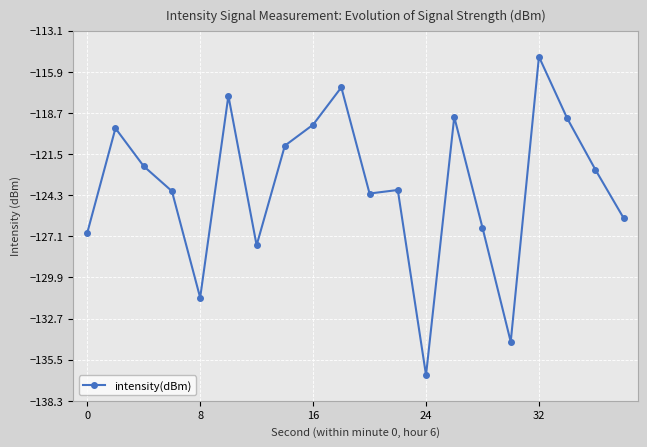

What is the difference between the maximum and minimum values?

21.7